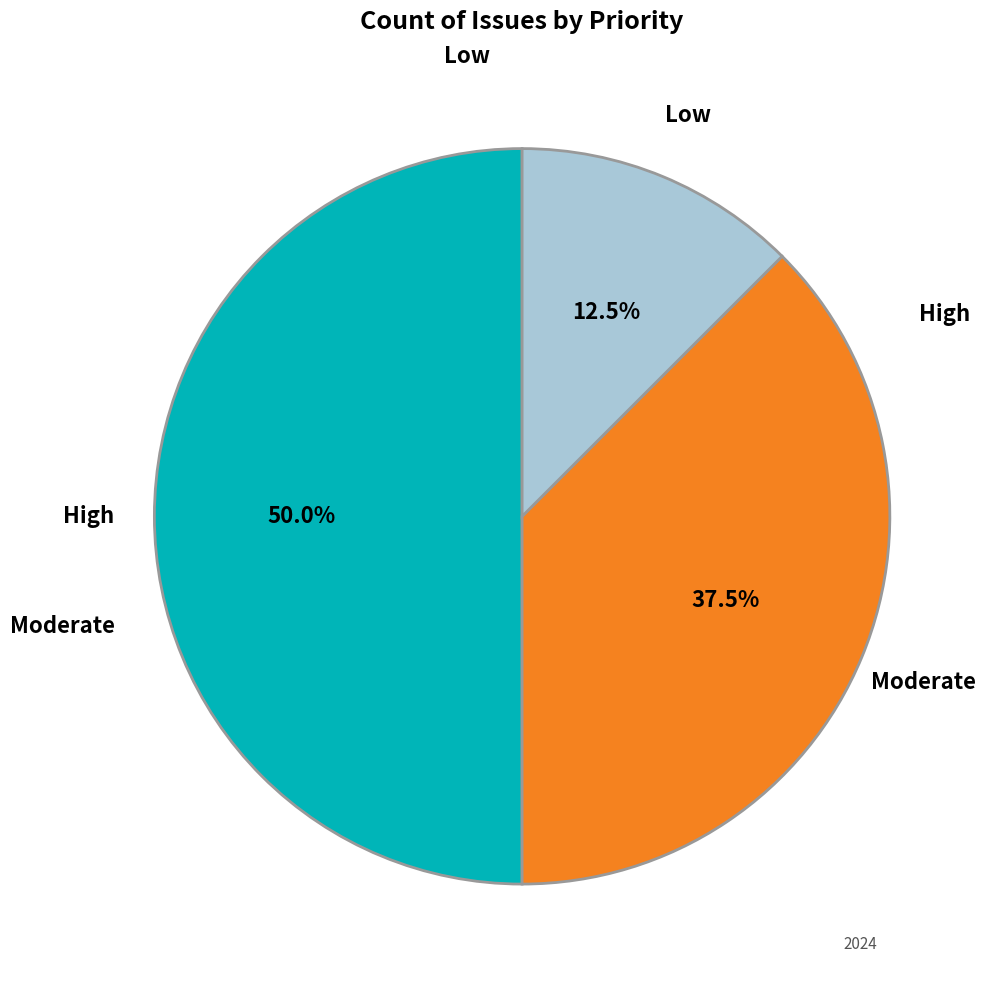

Which slice is the smallest?

Low